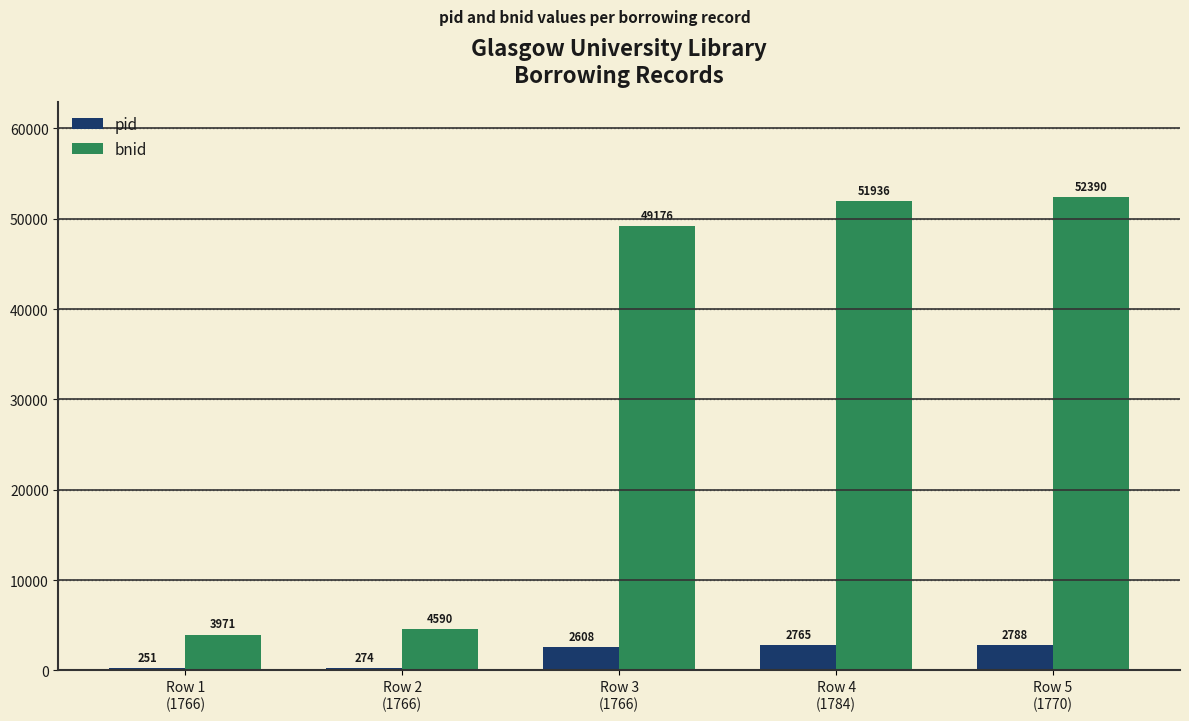

What is the greatest value displayed?

52390